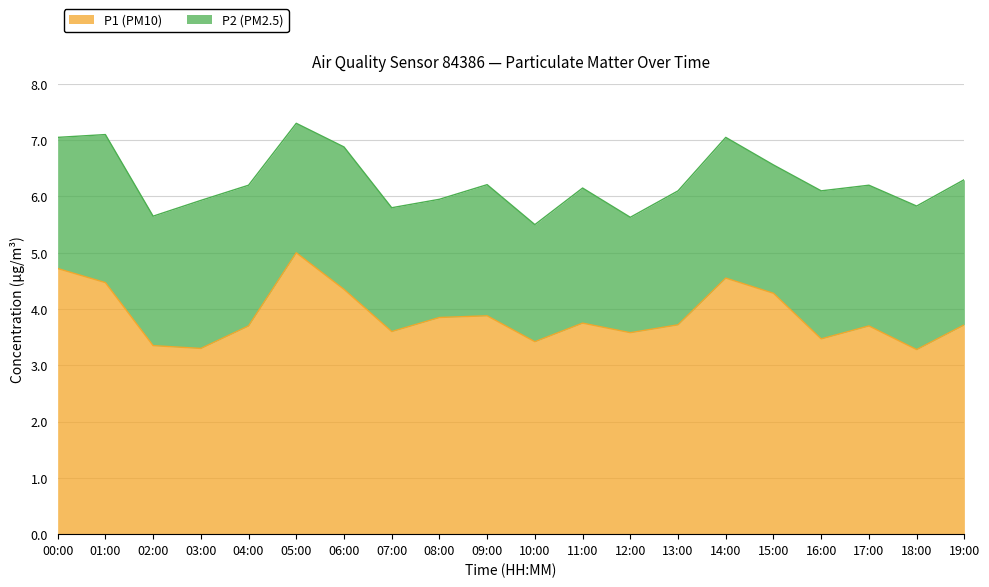

What is the value of the 1st point from the left?

4.7